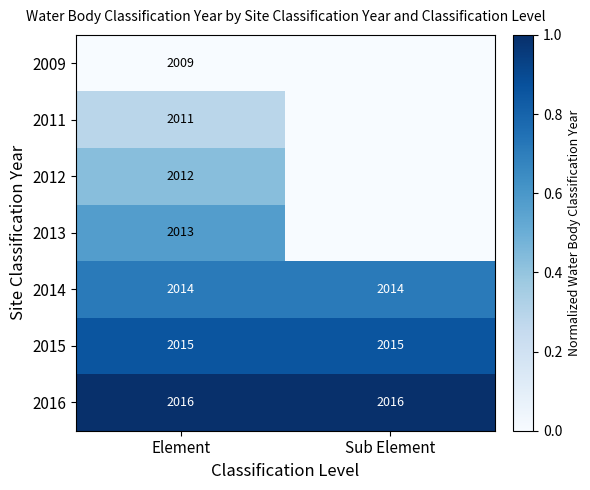

Which category has the highest value in the 2014 series?

Element